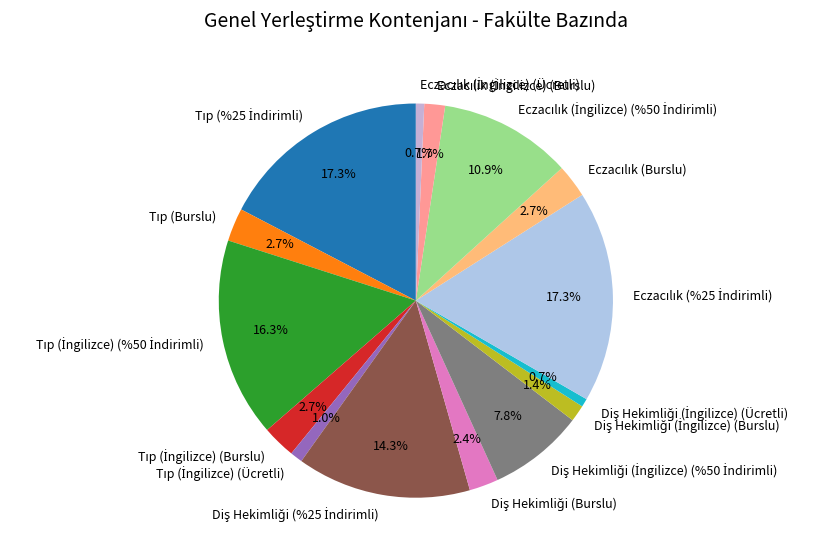

How many slices are in this pie chart?

15